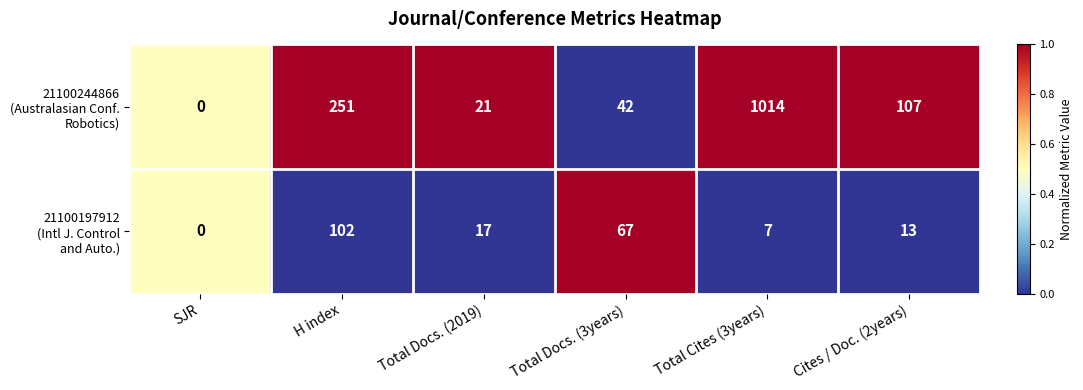

What is the maximum value shown in the chart?

1014